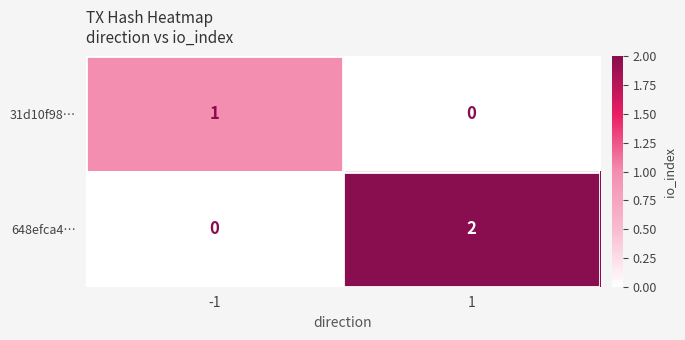

List the series in order of their overall mean, highest first.

648efca4…, 31d10f98…